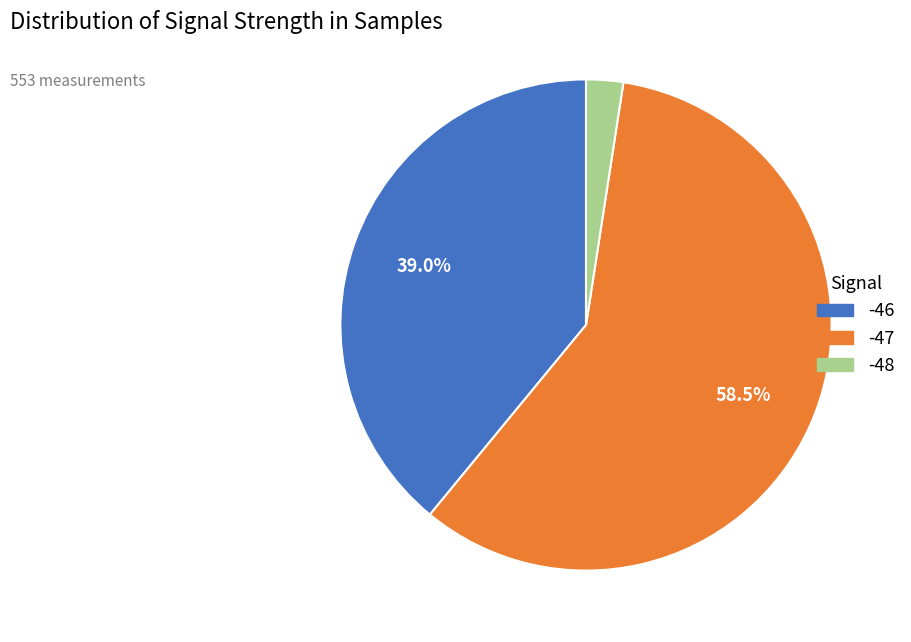

Is there any slice that represents more than half of the pie?

Yes